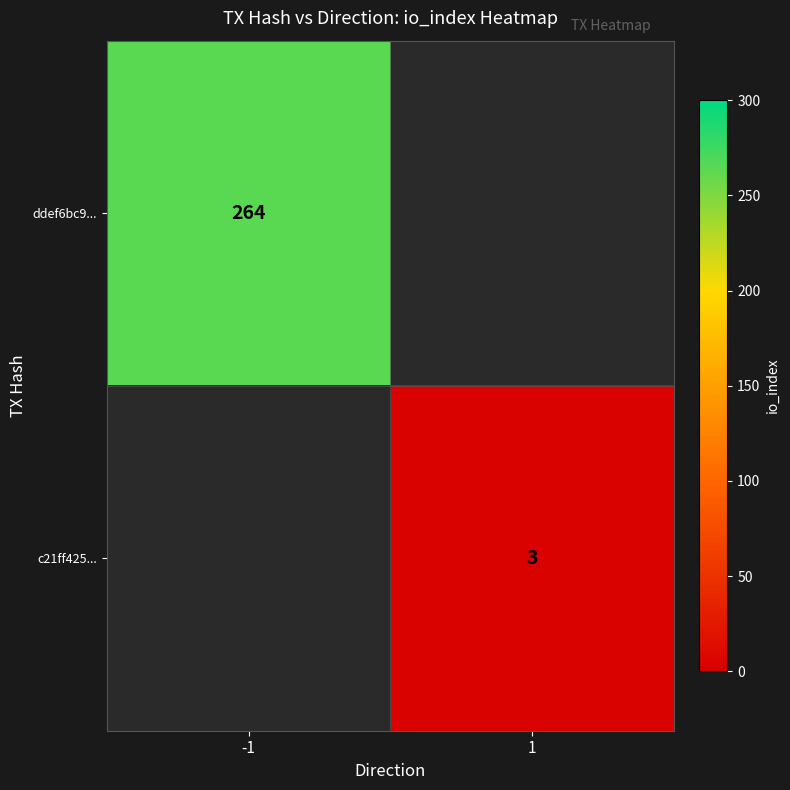

Is it true that c21ff425... equals 2 at 1?

False